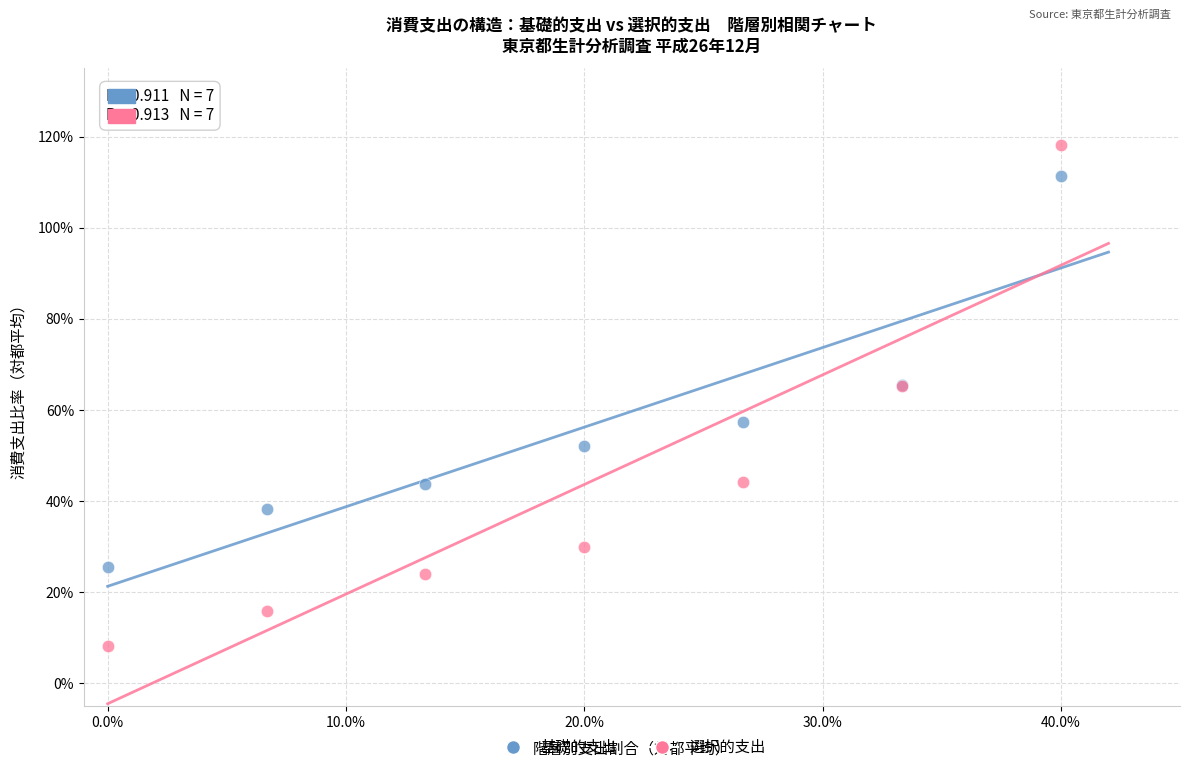

What are all the series names shown in the legend?

基礎的支出, 選択的支出